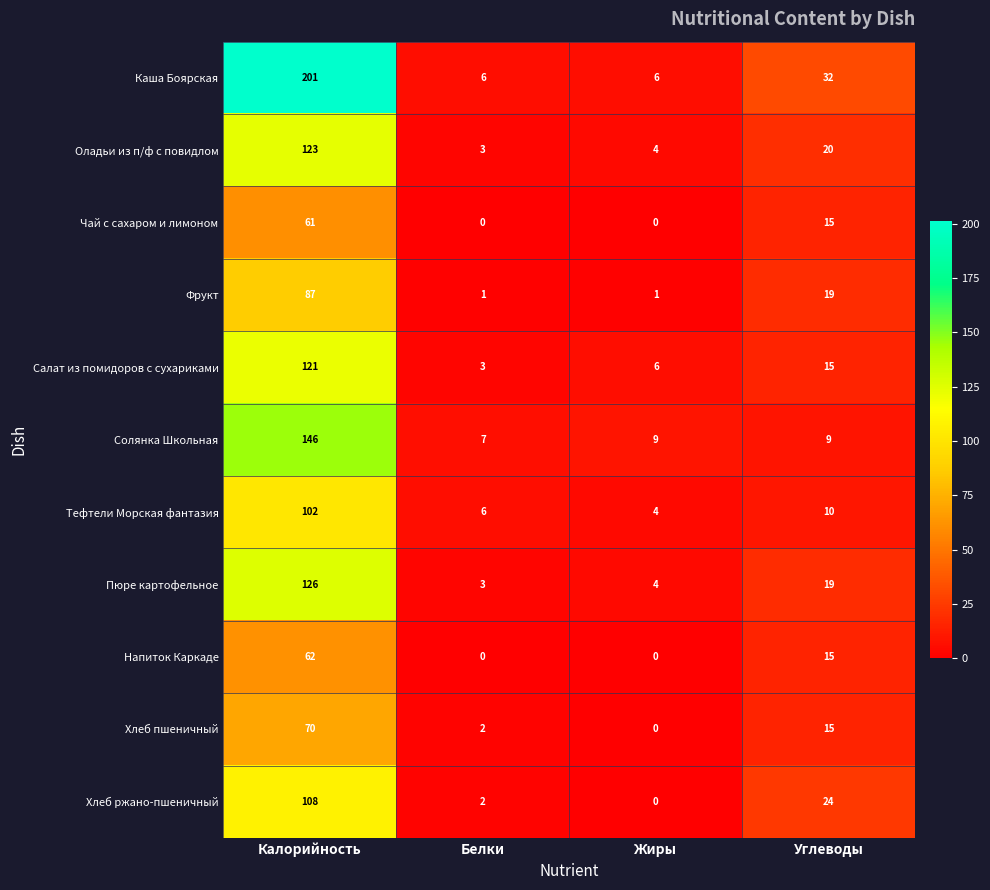

Which series has the largest total across all categories?

Каша Боярская